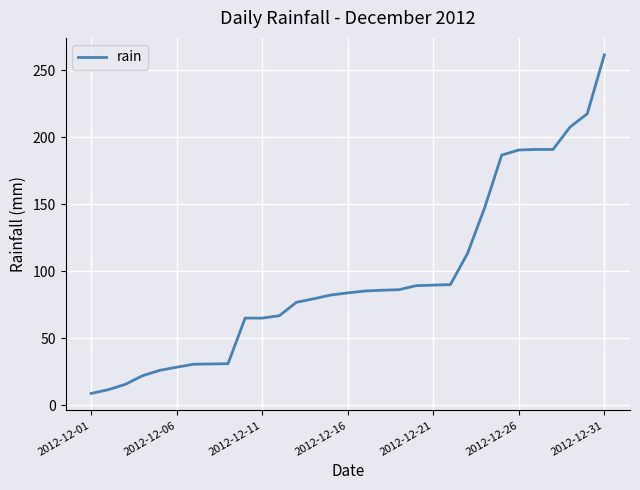

What is the maximum value shown in the chart?

261.4